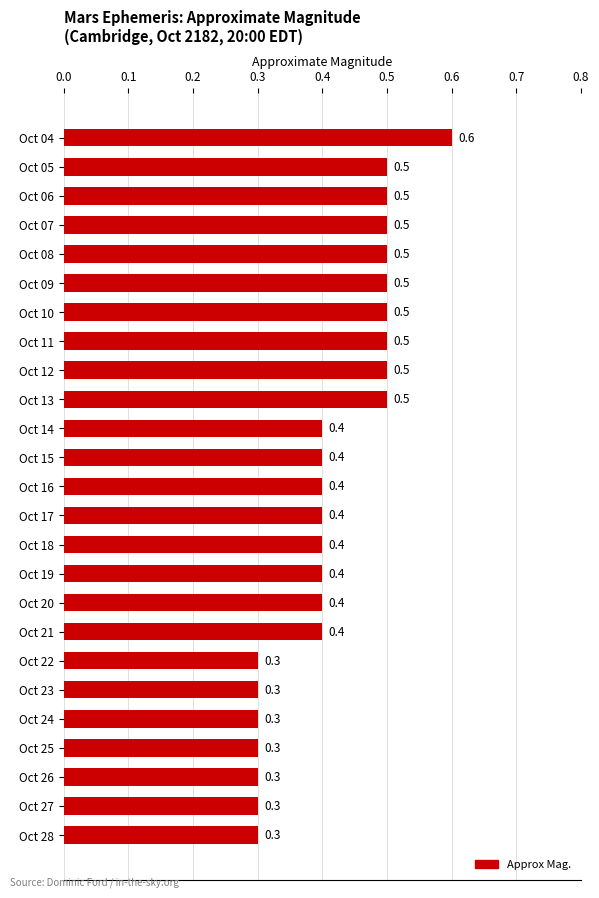

What is the value of the 25th bar from the top?

0.3